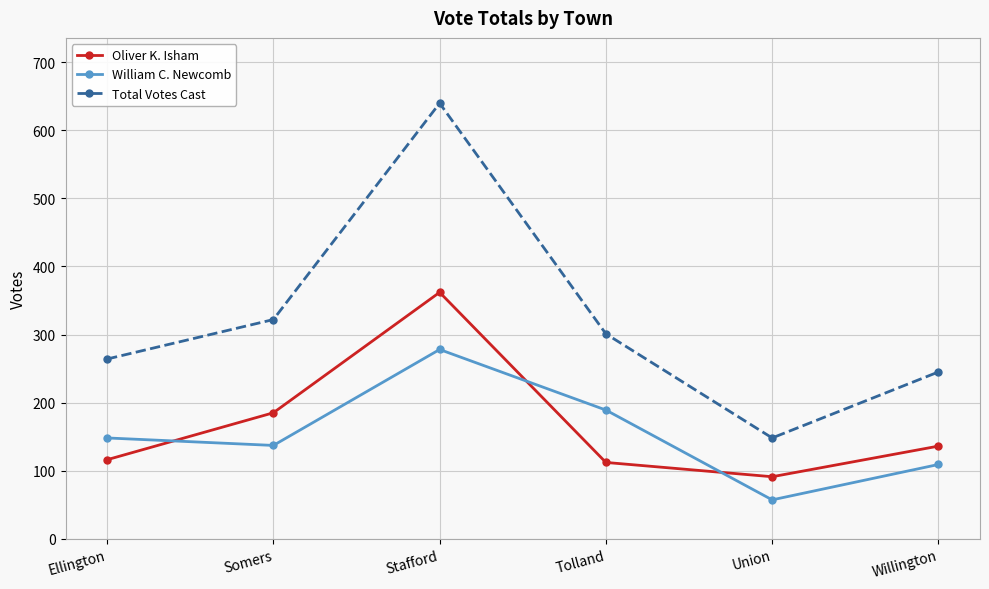

True or false: Oliver K. Isham and William C. Newcomb intersect in this chart.

True